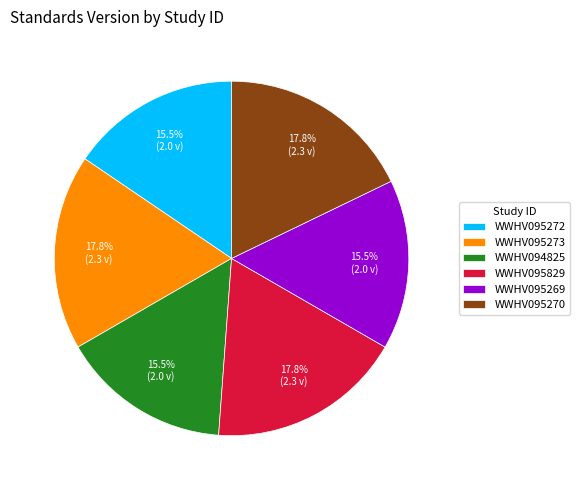

Does WWHV095272 account for over 50% of the chart?

No